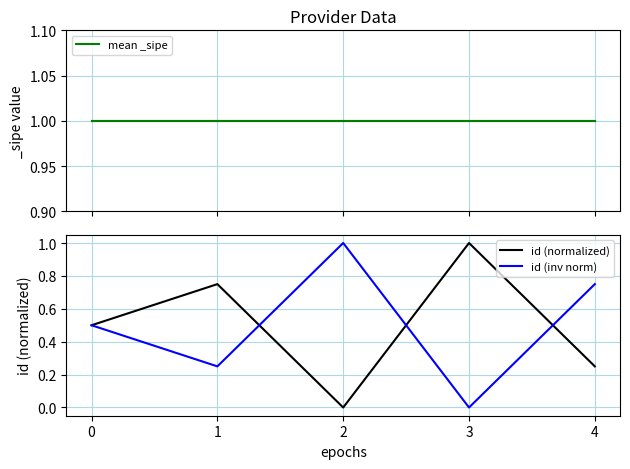

What is the sum of all id (normalized) values?

2.5